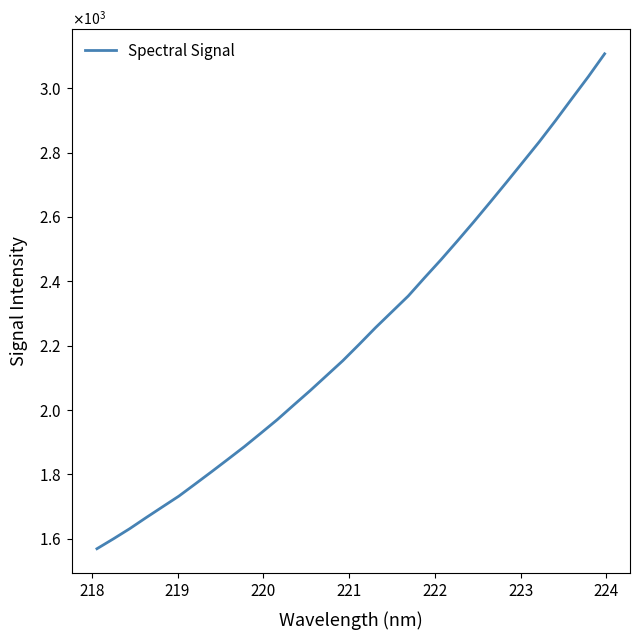

True or false: the data has more than 2 interior local peaks.

False